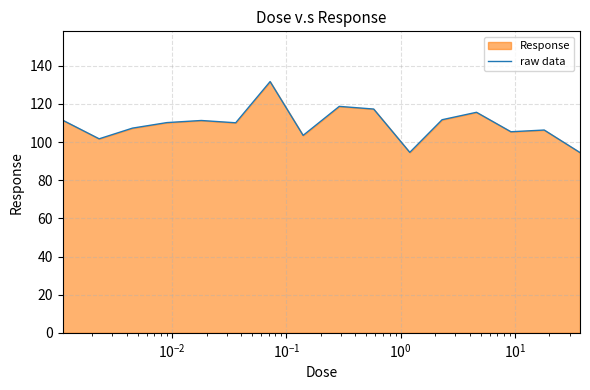

What is the smallest value displayed?

94.5